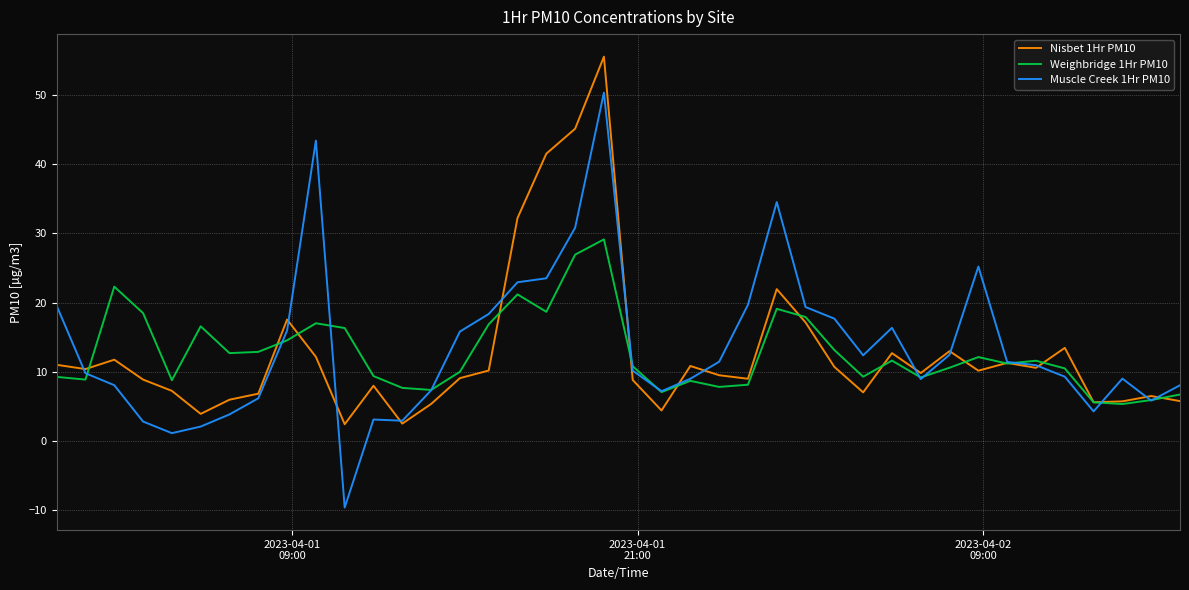

What is the highest value of the Weighbridge 1Hr PM10 series?

29.1